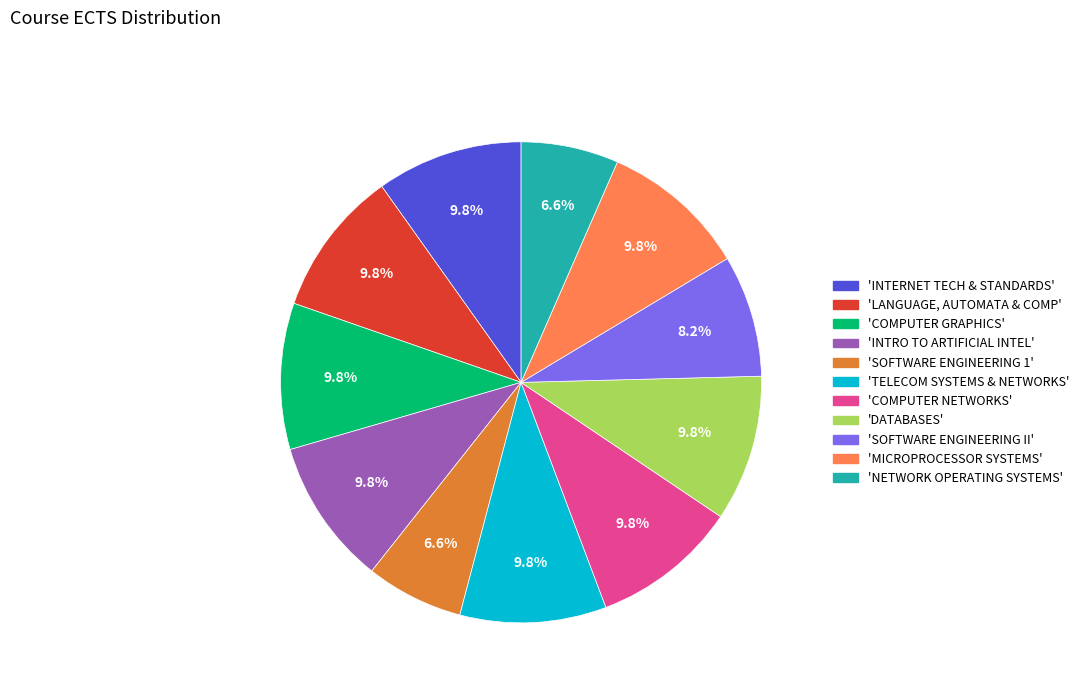

Is there any slice that represents more than half of the pie?

No